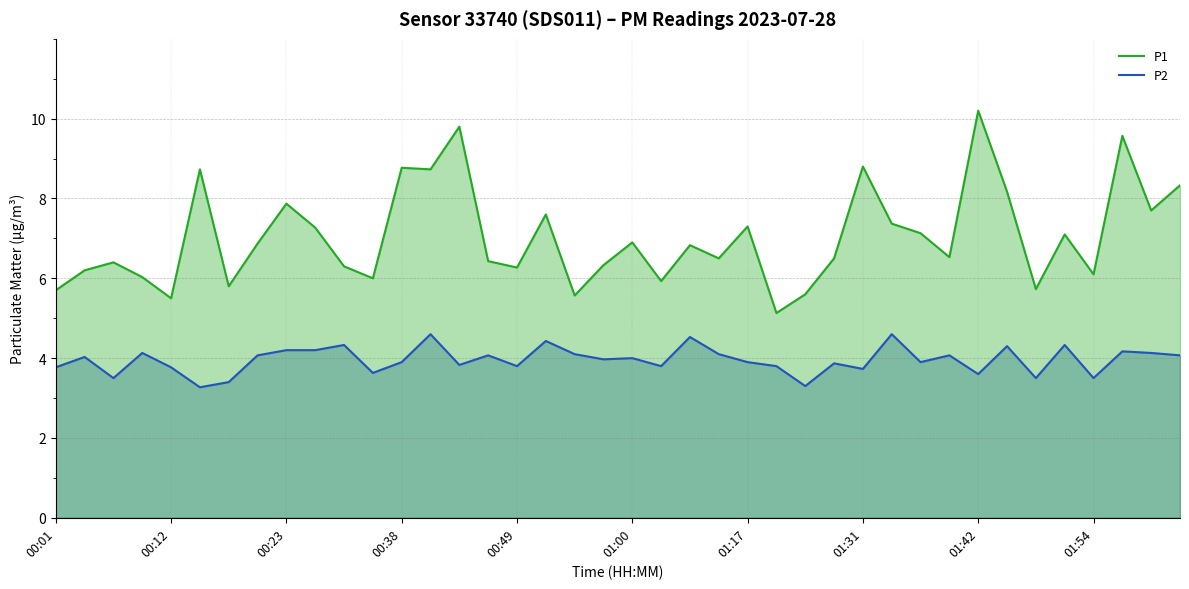

Read the P1 value at 19.

6.3